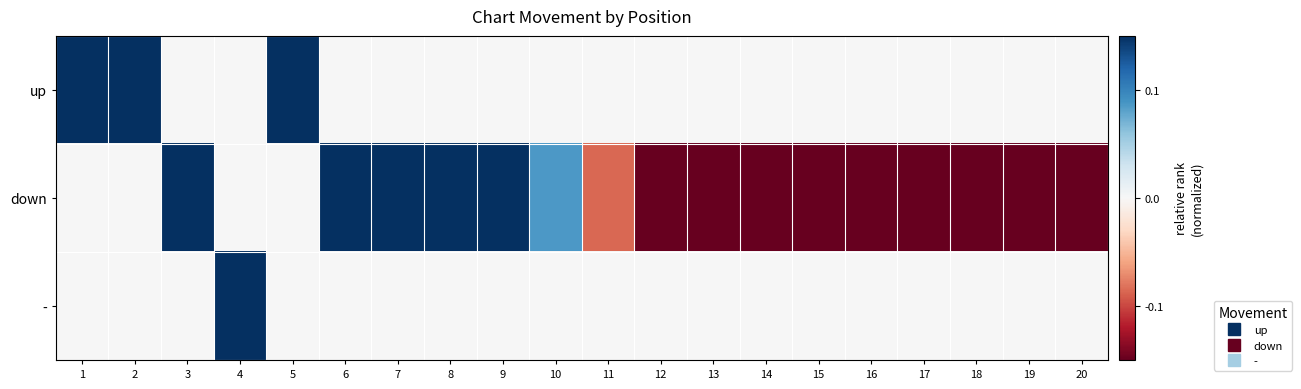

At how many categories does at least one series exceed 0?

10